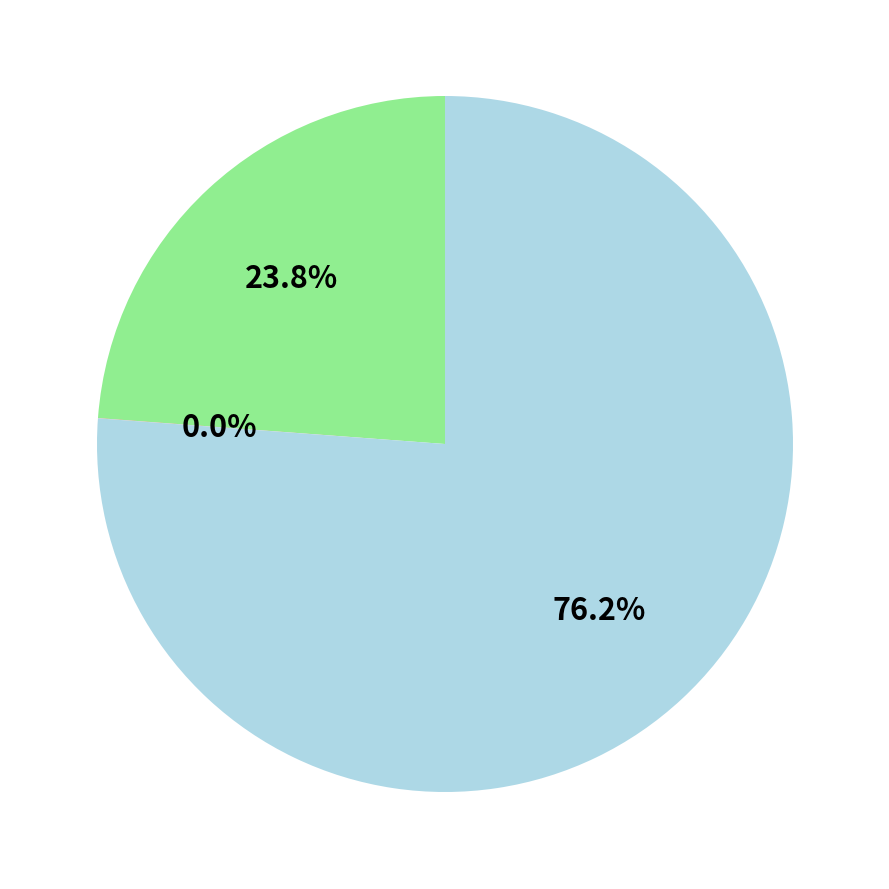

Is there a majority slice in this chart?

Yes